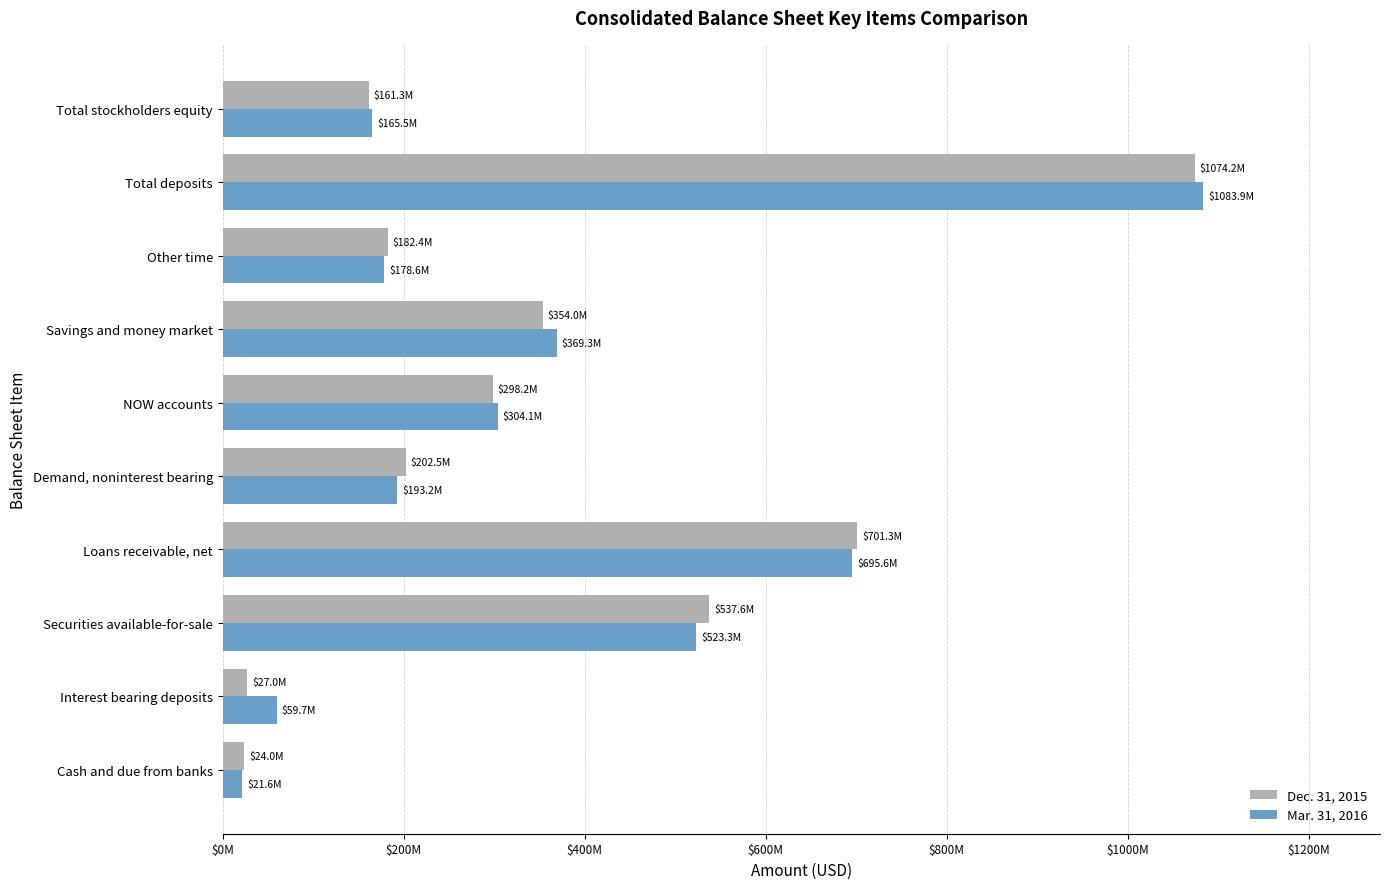

What are all the series names shown in the legend?

Dec. 31, 2015, Mar. 31, 2016